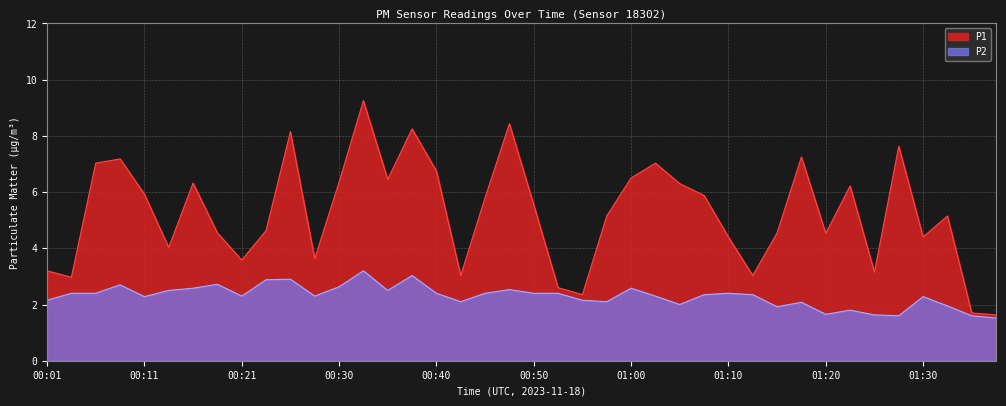

The P2 series shows 2.2 at 01:27. True or false?

False